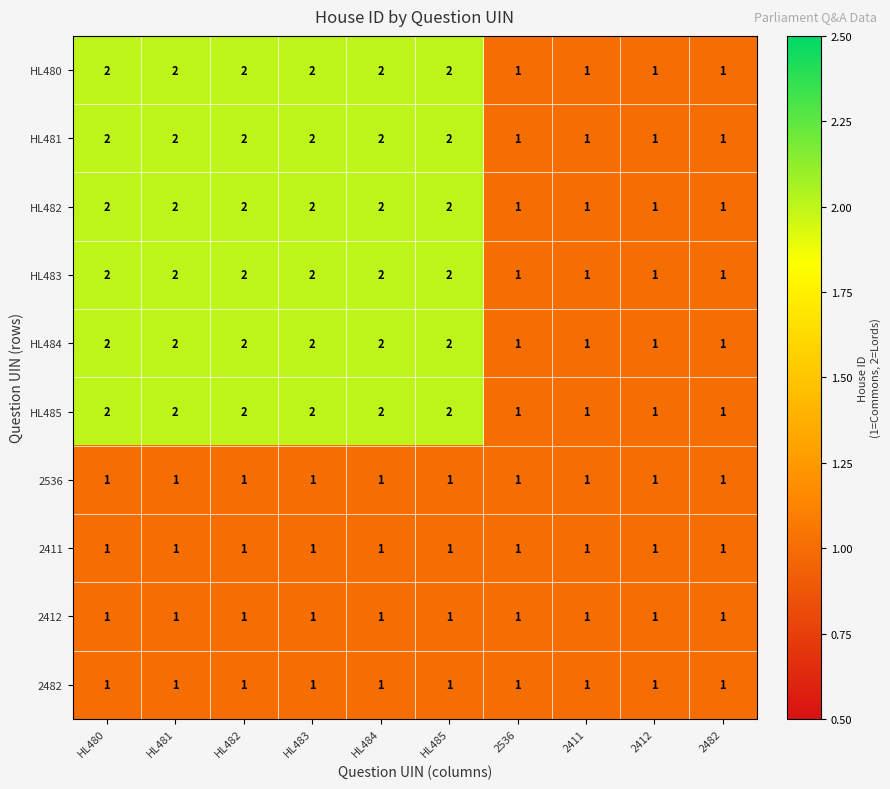

What is the total value across all series at HL485?

16